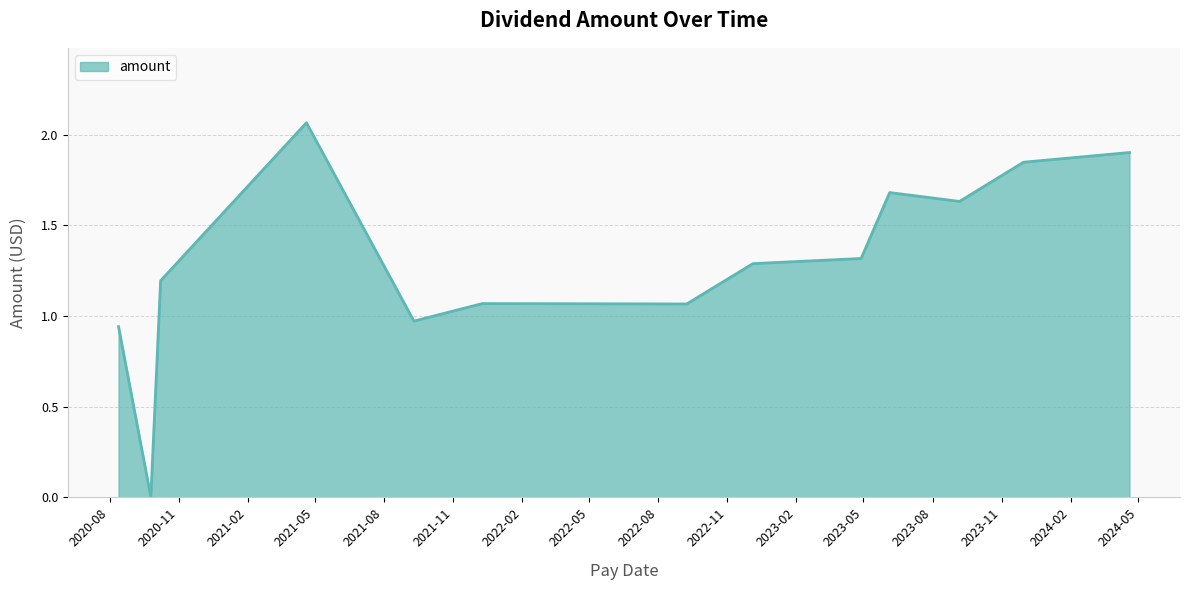

Is this an area chart (filled region under the line)?

Yes